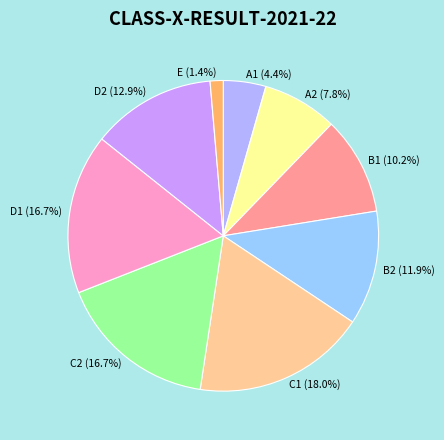

What percentage is the D2 slice, to the nearest percent?

13%